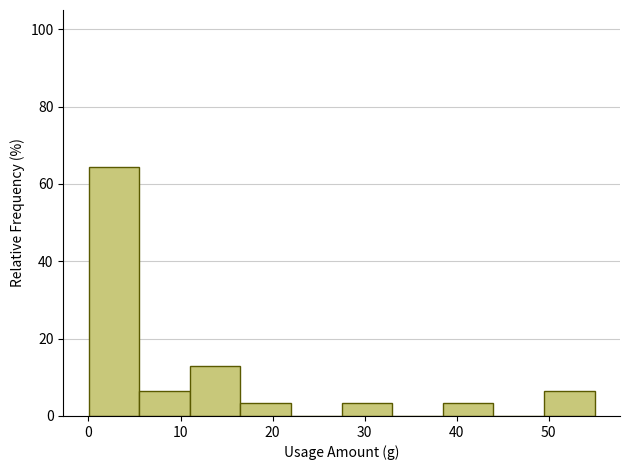

How tall is the bar that spans 11 to 17 on the x-axis? Neither the bar edges nor the heights are printed on the chart, so give them approximately, as read against the axes.

12